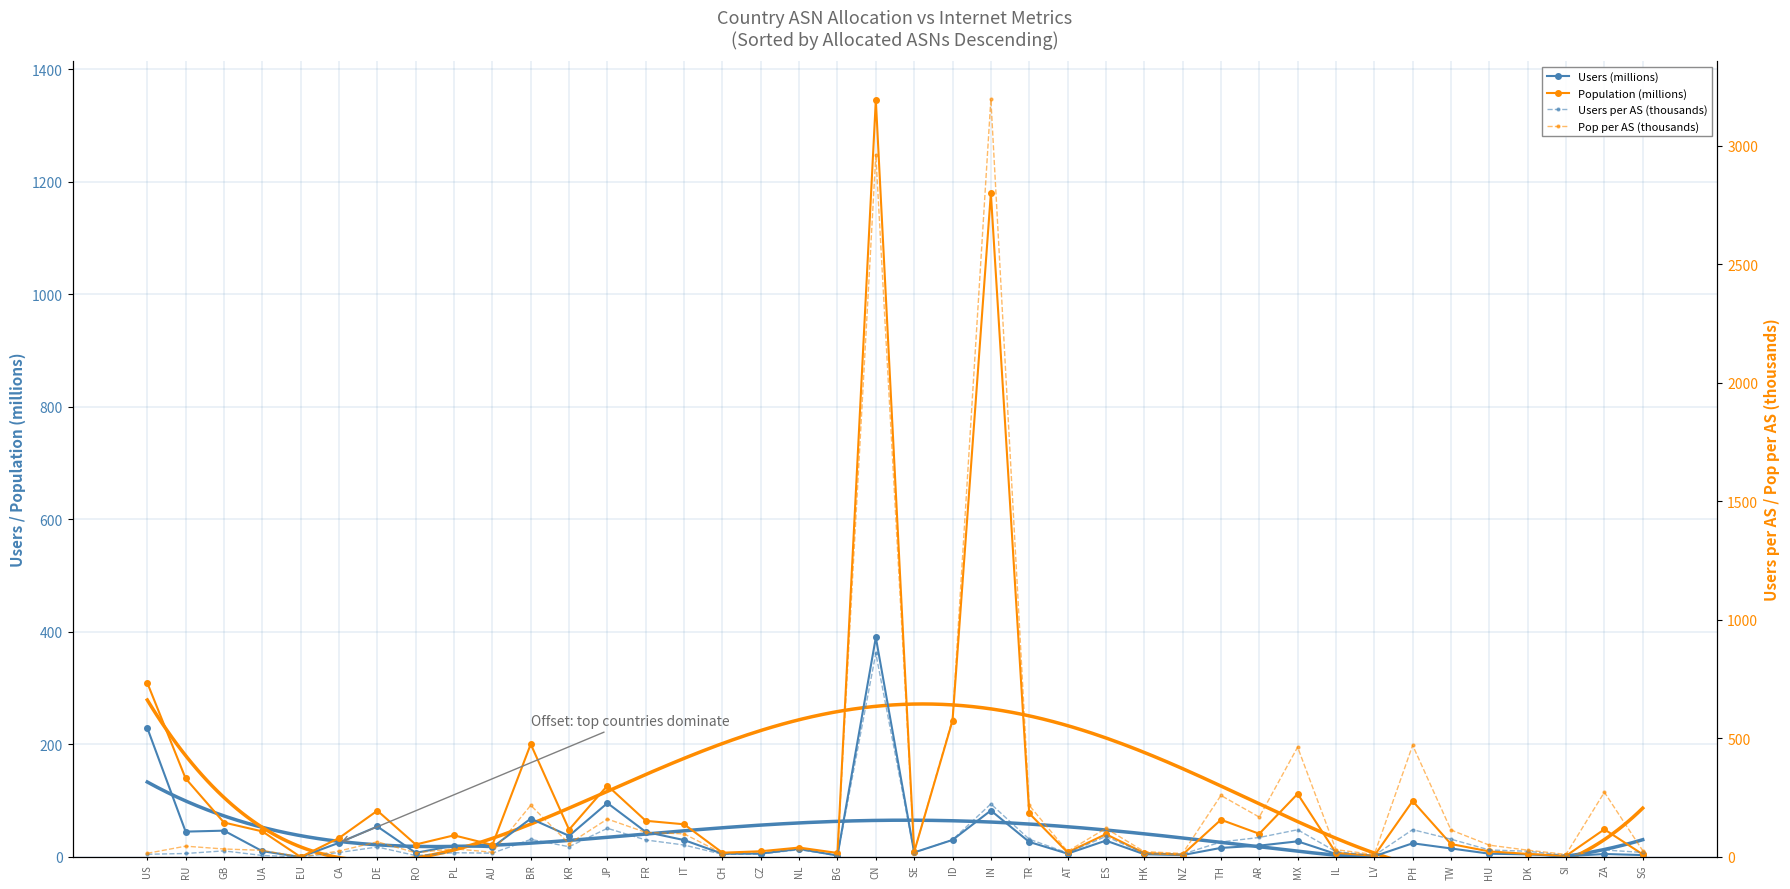

Which series has the largest range (max minus min)?

Pop per AS (thousands)